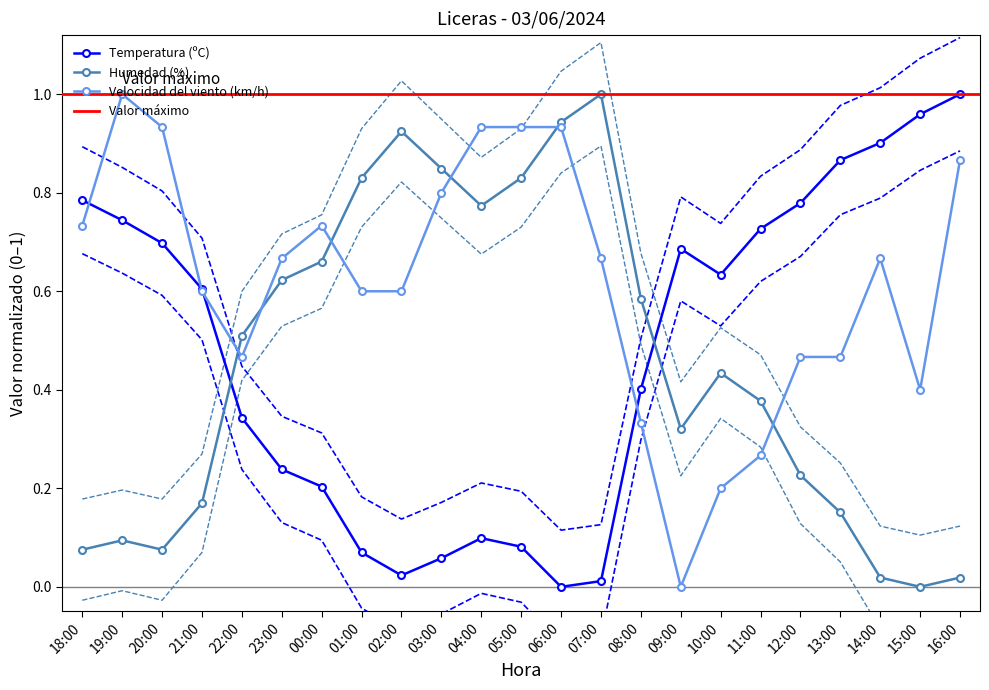

Rank the series at 01:00 from highest to lowest value.

Humedad (%), Velocidad del viento (km/h), Temperatura (ºC)